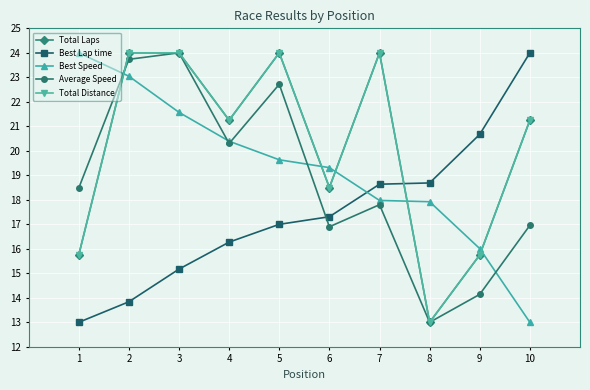

Does the chart have visible grid lines?

Yes